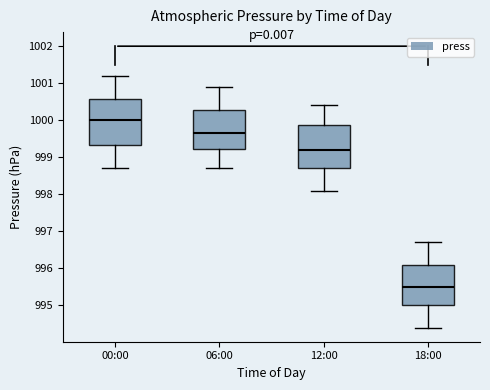

Reading left to right, transcribe this box plot: for each box, give where its median line is, the range the box spans, and where its two whiskers end, as read against the y-axis. The values are not printed on the chart, so give them approximately, as read against the axis.

00:00: median 1000.0, box 999.3 to 1000.6, whiskers 998.7 to 1001.2
06:00: median 999.7, box 999.2 to 1000.3, whiskers 998.7 to 1000.9
12:00: median 999.2, box 998.7 to 999.9, whiskers 998.1 to 1000.4
18:00: median 995.5, box 995.0 to 996.1, whiskers 994.4 to 996.7